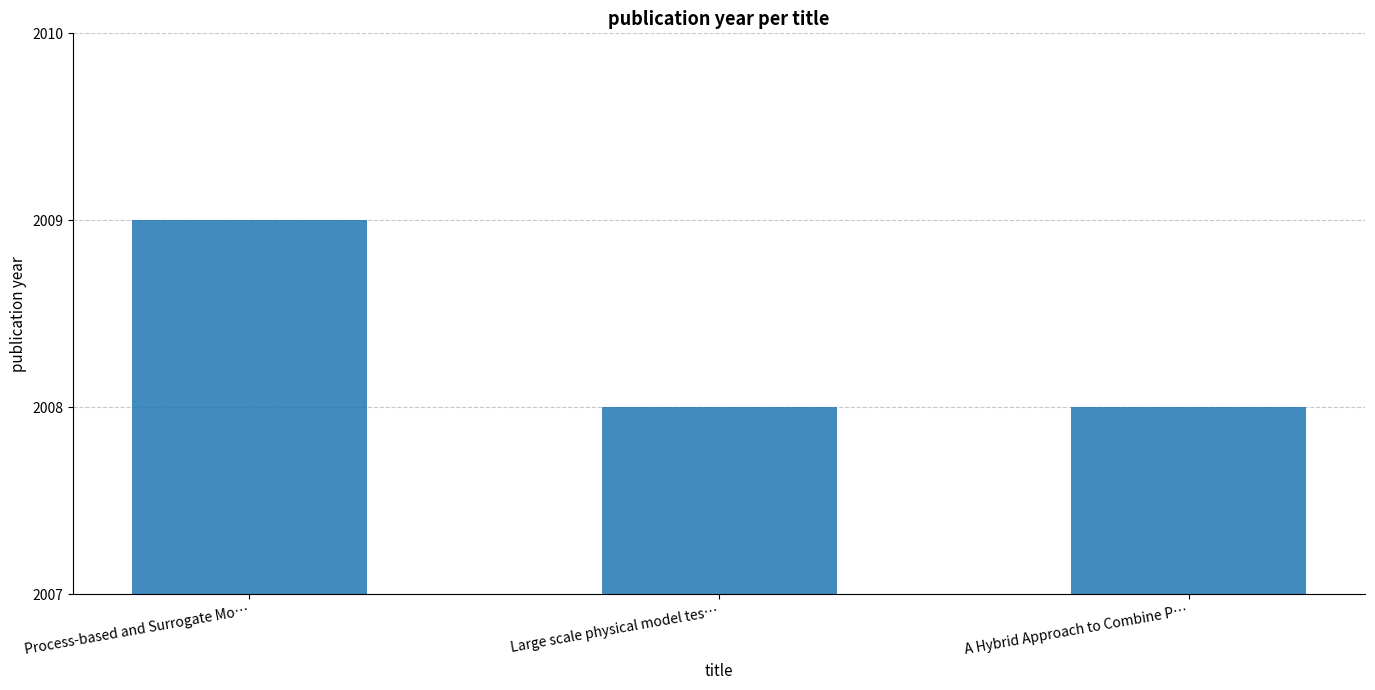

Reading left to right, what are all the values shown in this chart?

2009	2008	2008